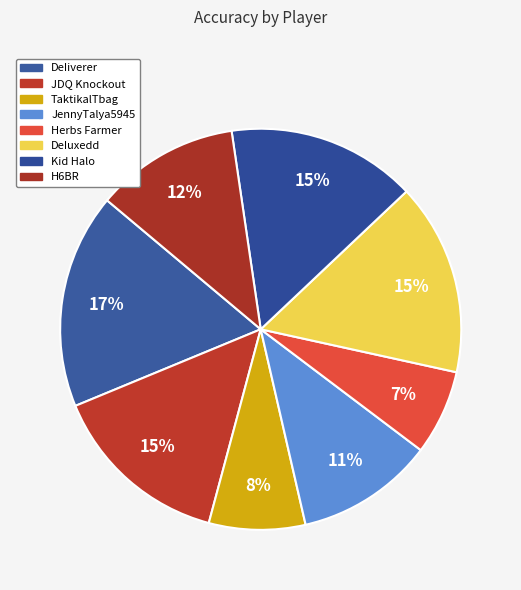

Does TaktikalTbag represent more than half of the total?

No